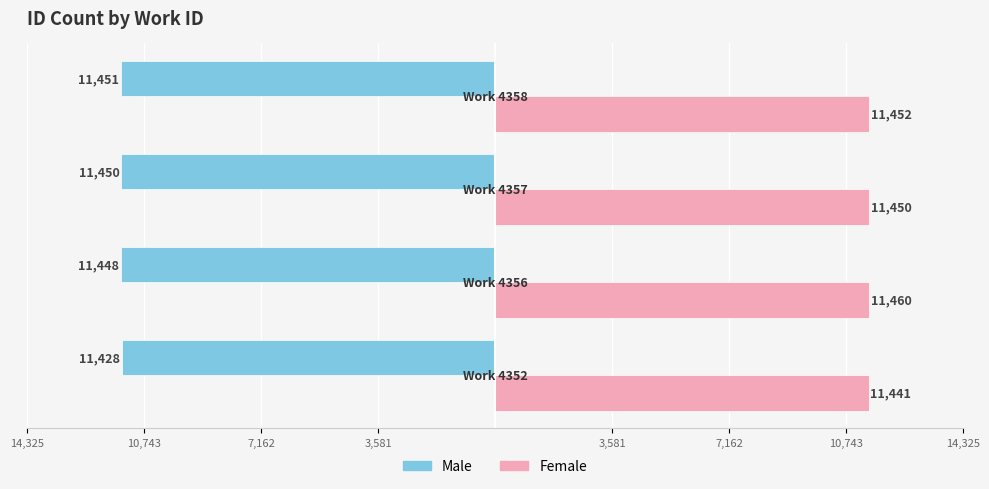

Reading right to left, list all the values displayed in this chart.

Male: -11451	-11450	-11448	-11428
Female: 11452	11450	11460	11441